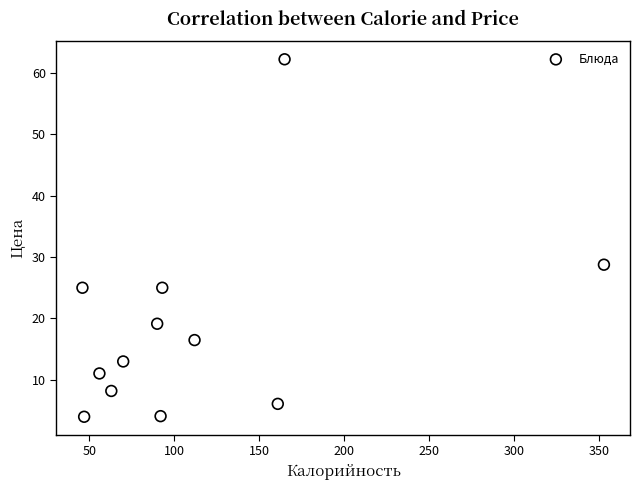

What Y value in the scatter plot is closest to 33?

28.8